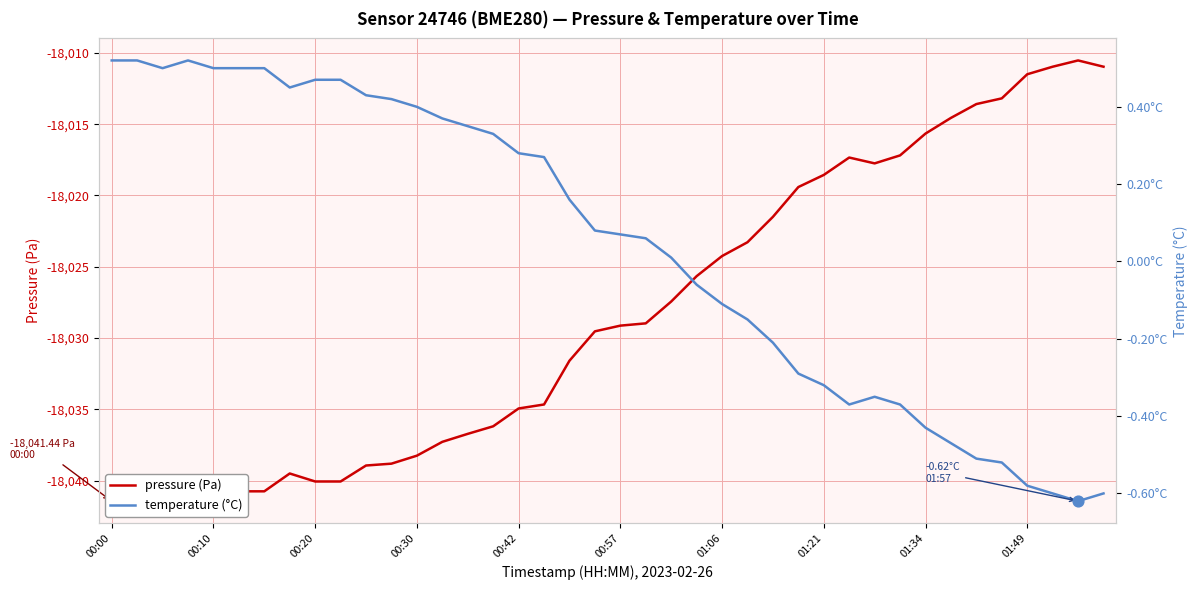

Which series reaches the maximum Y coordinate?

temperature